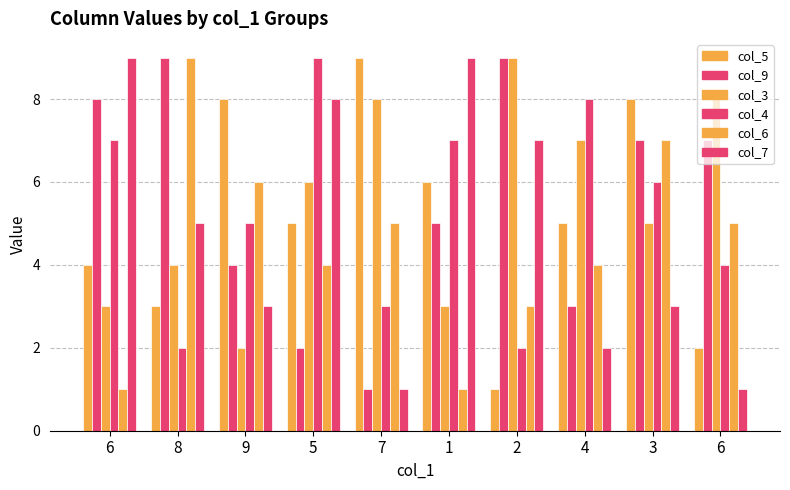

What is the greatest value displayed?

9